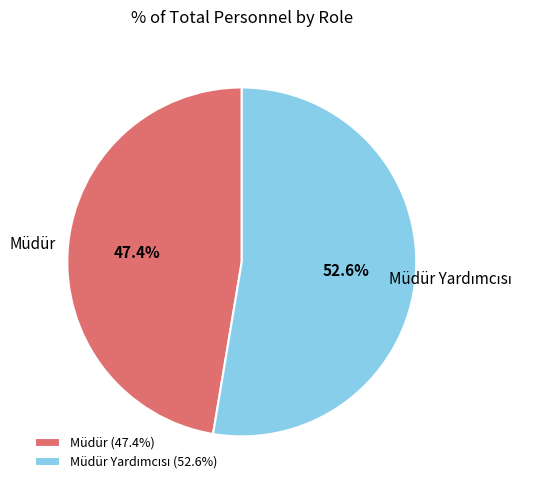

How many segments does this pie chart have?

2